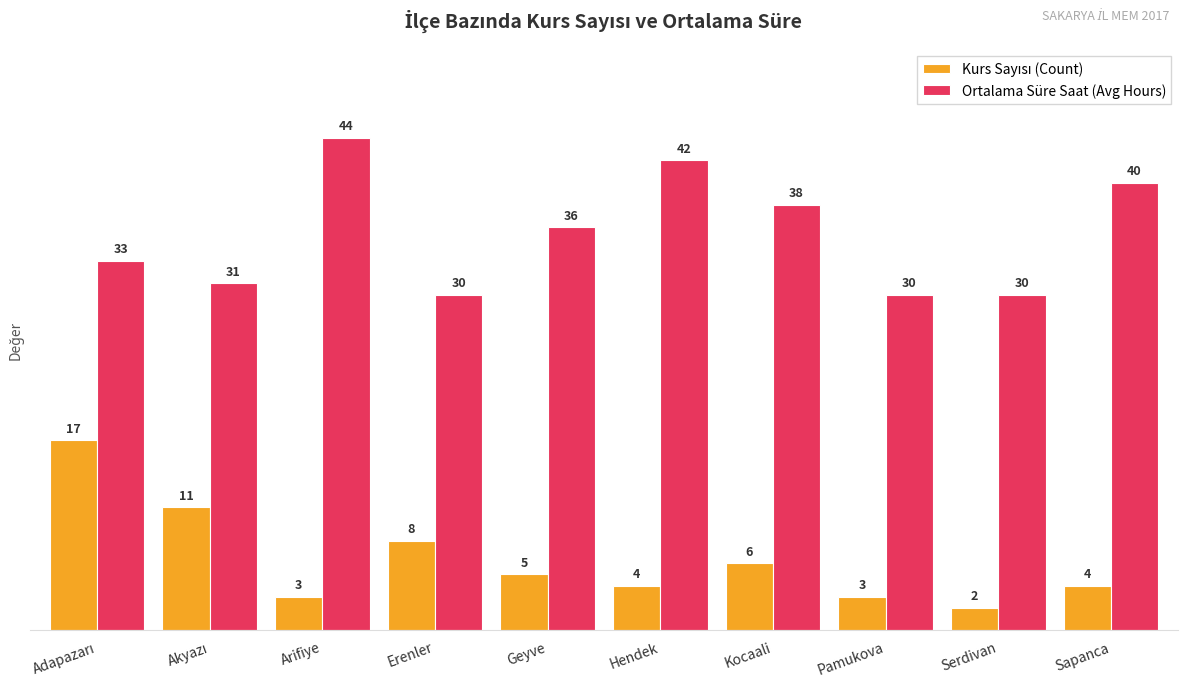

What is the maximum value shown in the chart?

44